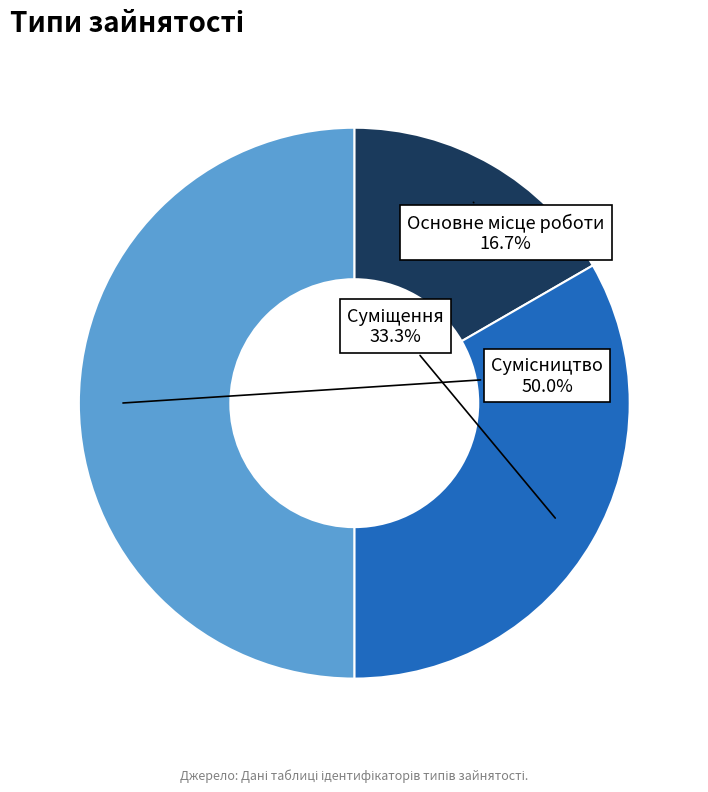

Count the number of slices in the pie.

3